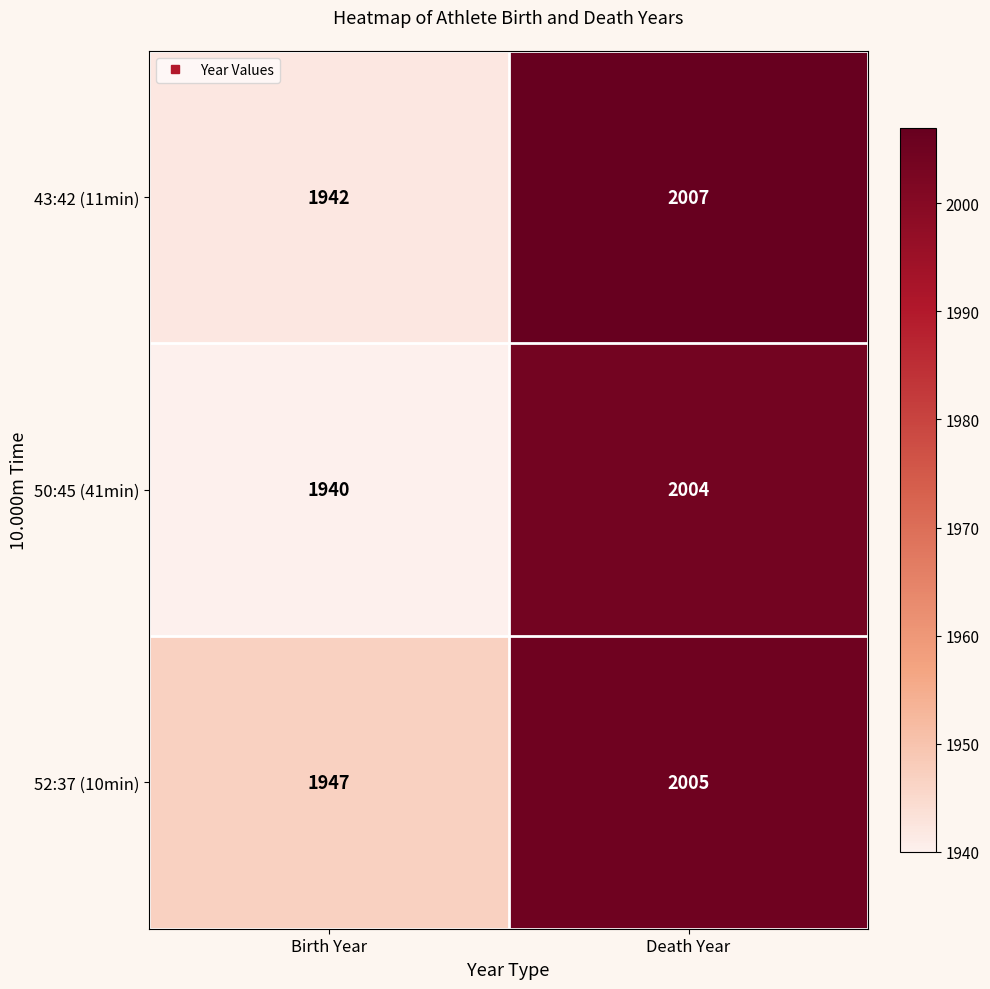

What is the total value across all series at Death Year?

6016